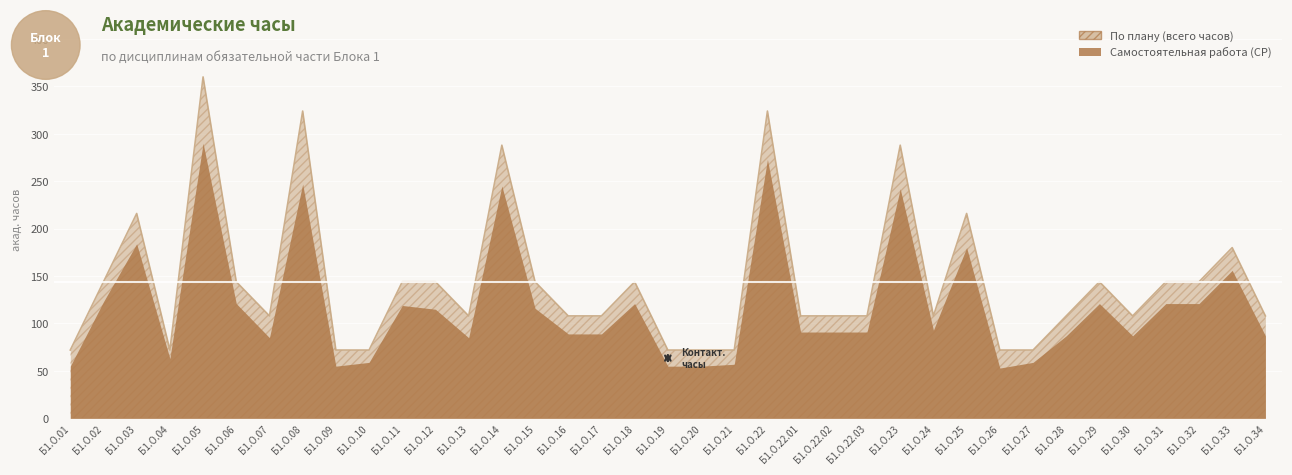

What is the change in value from Б1.О.10 to Б1.О.13?

+36